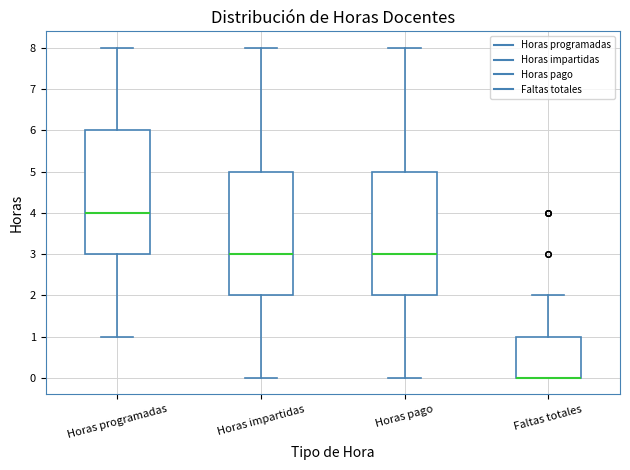

Where does the upper whisker of the box for Horas impartidas end on the y-axis? The values are not printed on the chart, so give them approximately, as read against the axis.

8